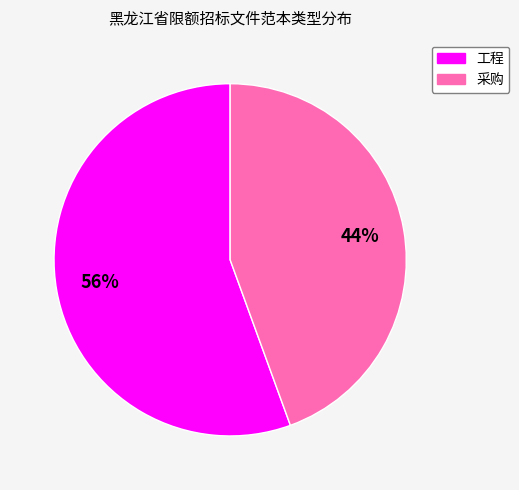

To the nearest percent, what percentage of the pie is 采购?

44%